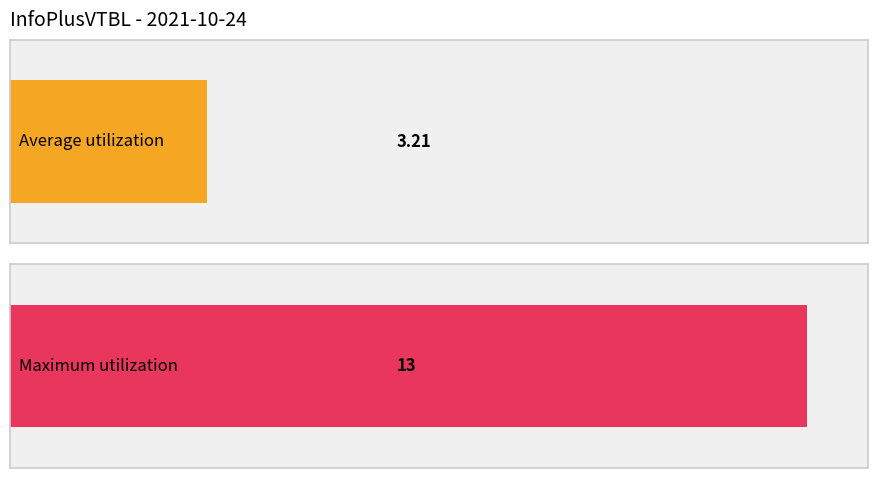

What is the maximum value shown in the chart?

13